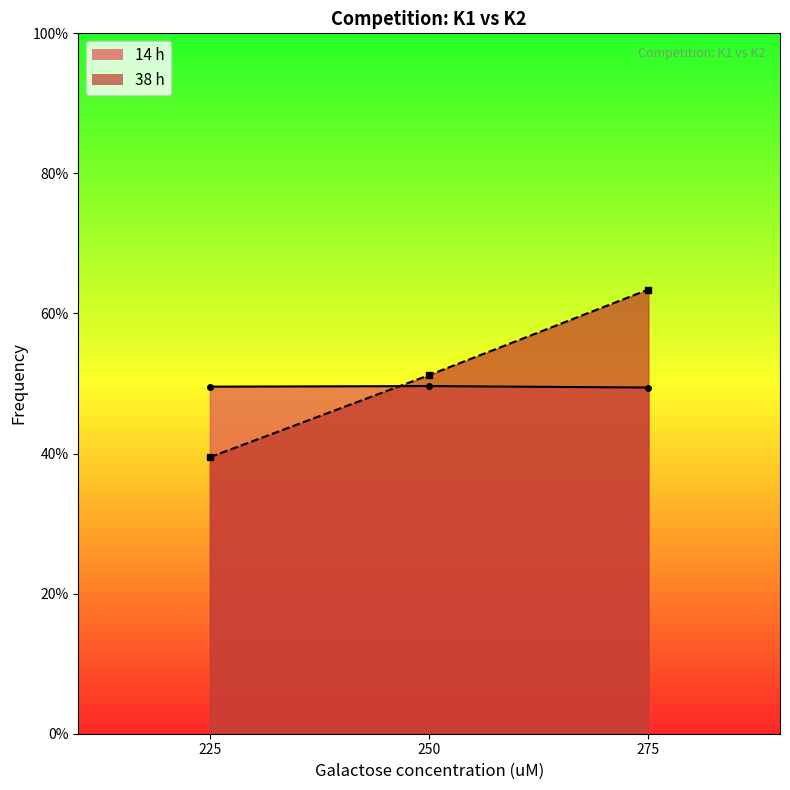

Is the value of 14 h at 275 greater than the value of 38 h at 225?

Yes